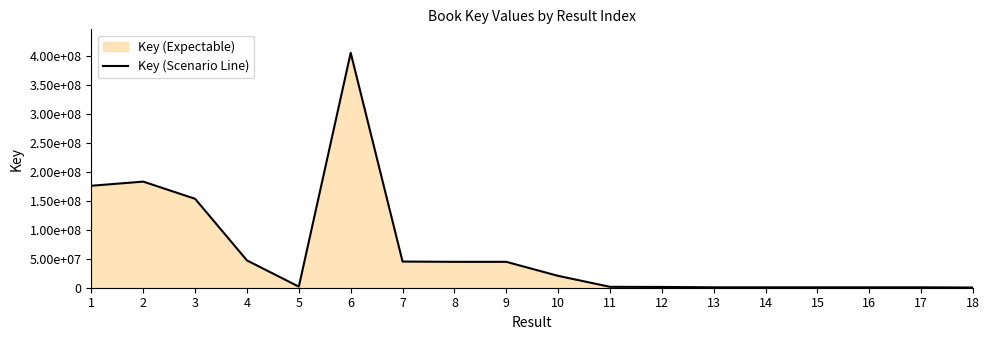

List the labels in order of value, largest first.

6, 2, 1, 3, 4, 7, 9, 8, 10, 5, 11, 12, 14, 15, 16, 17, 13, 18